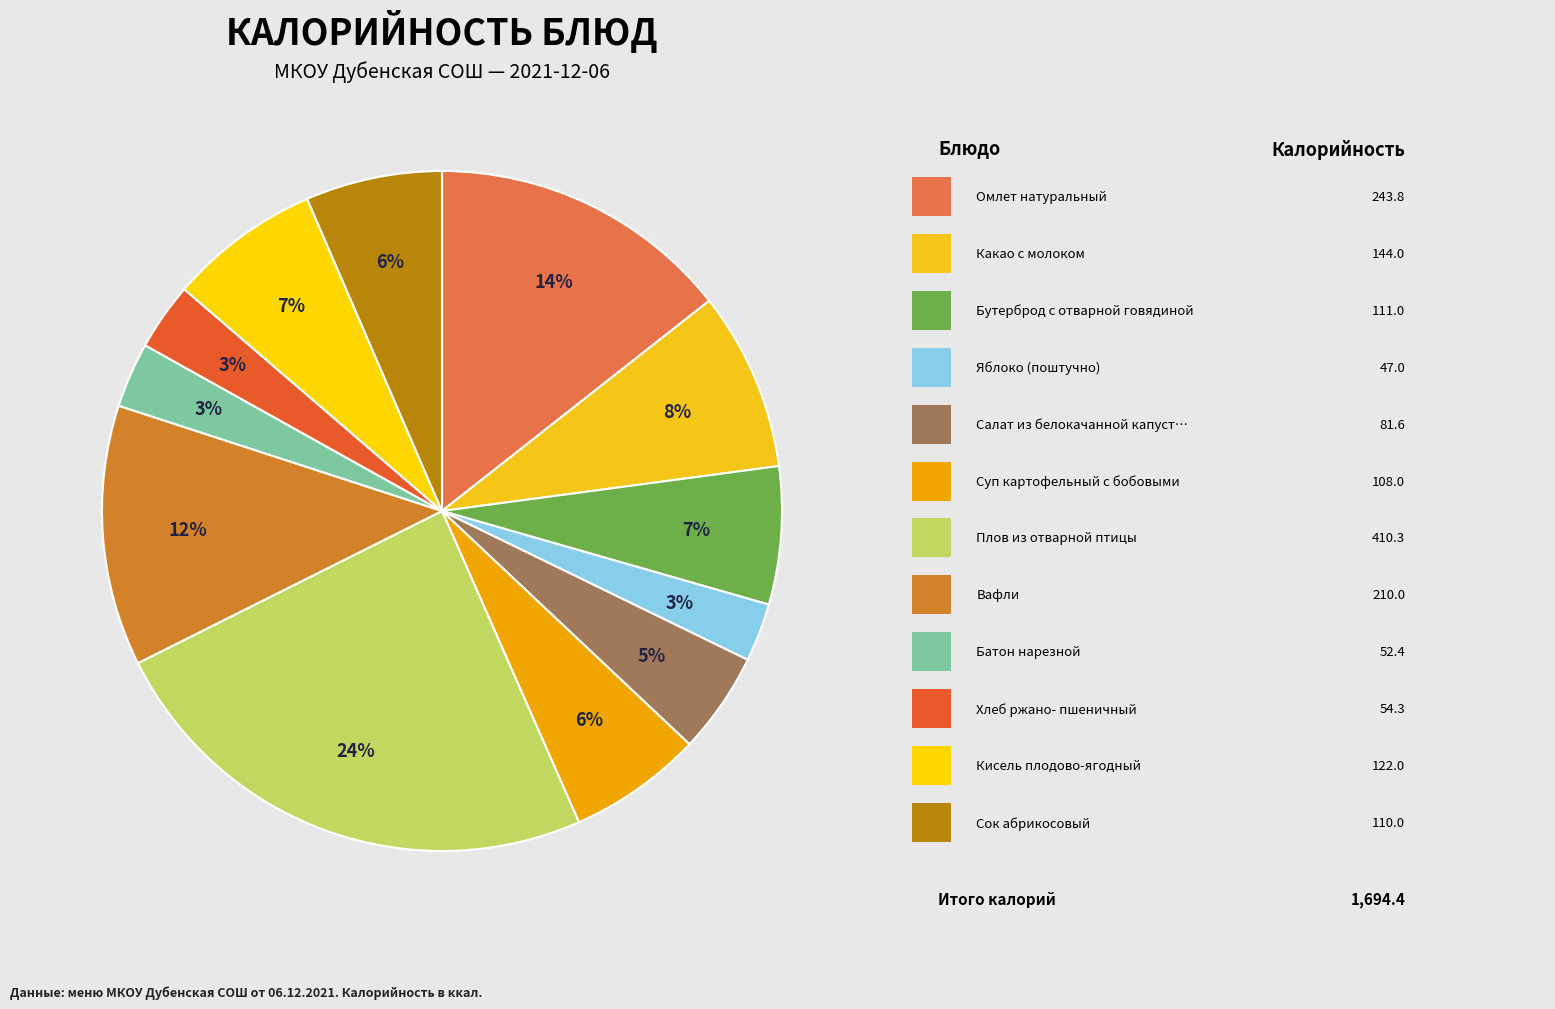

How many segments does this pie chart have?

12